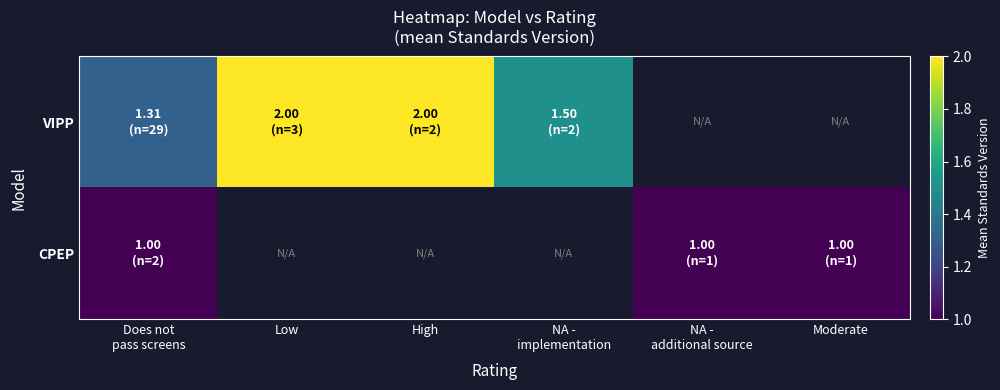

List the series in order of their peak value, lowest first.

CPEP, VIPP